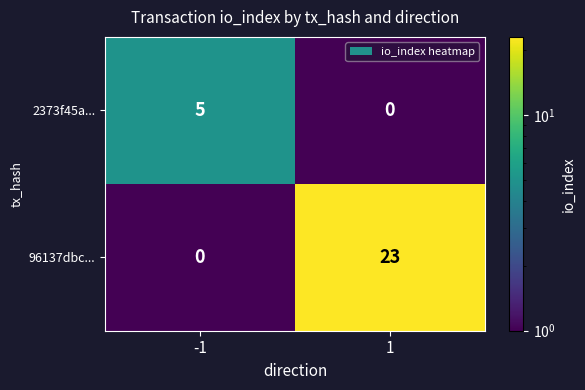

What is the difference between the highest and lowest values at 1?

23